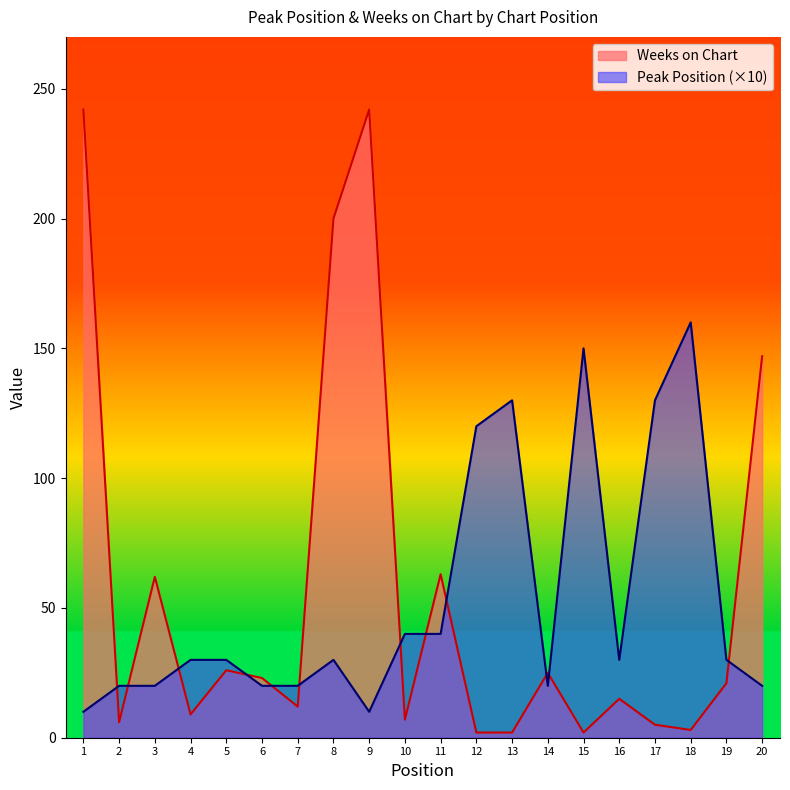

What is the difference between the maximum and minimum values in the Peak Position series?

150